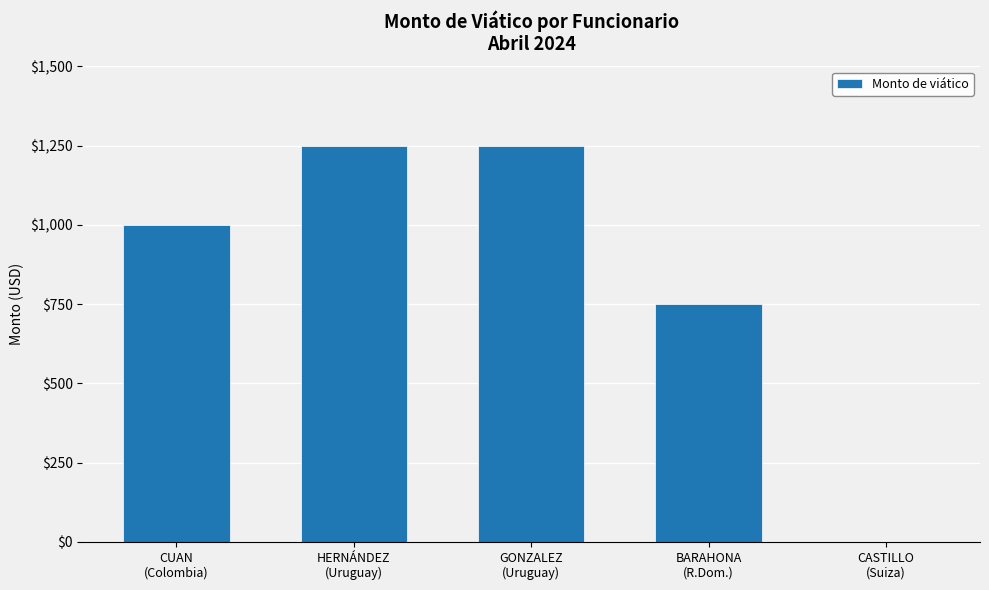

What is the sum of all values?

4250